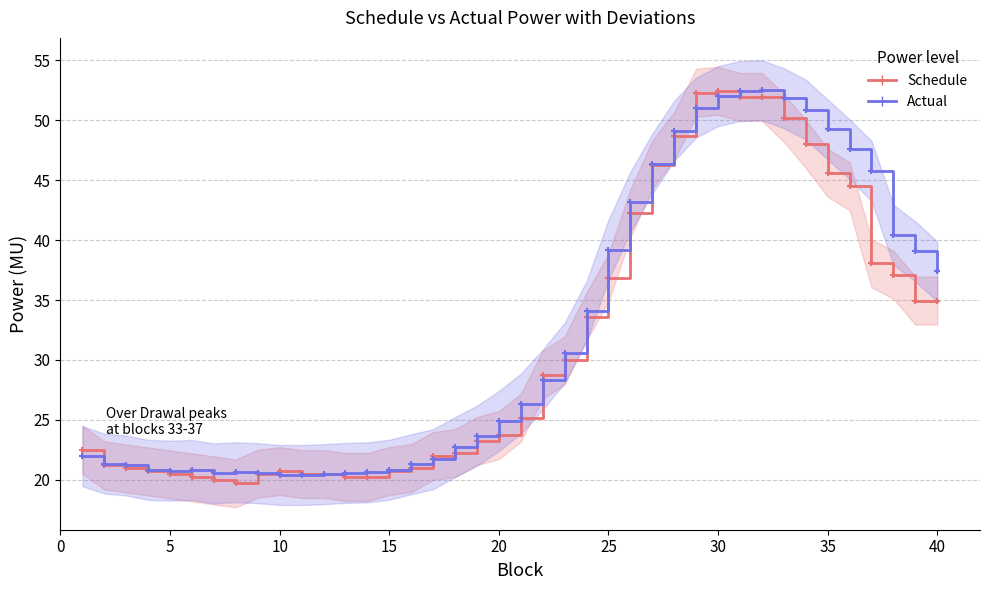

The Schedule series shows 7.8 at 16. True or false?

False